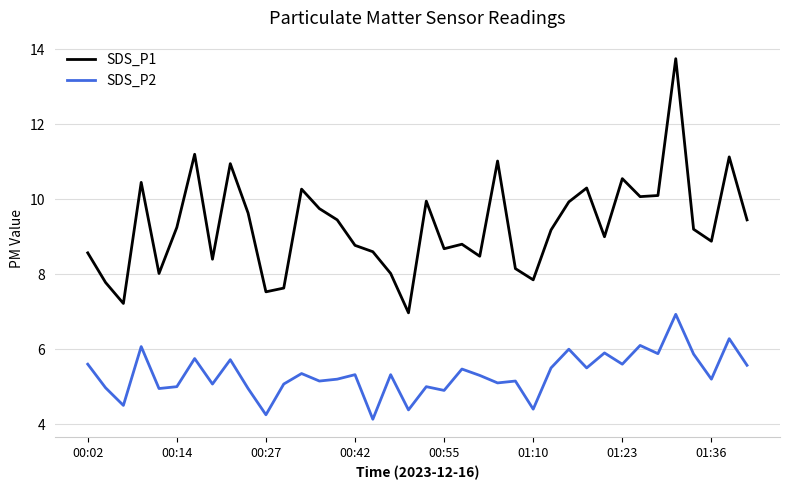

What is the difference between the maximum and minimum values in the SDS_P1 series?

6.8